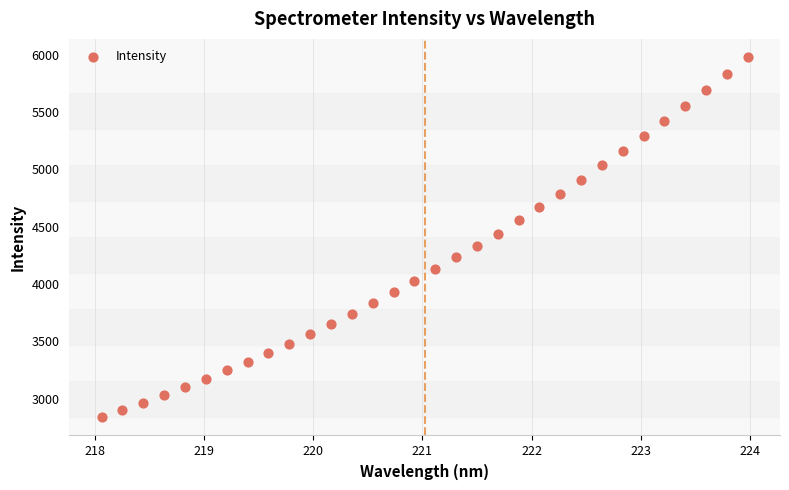

What is the range of Y values (max minus min)?

3147.3